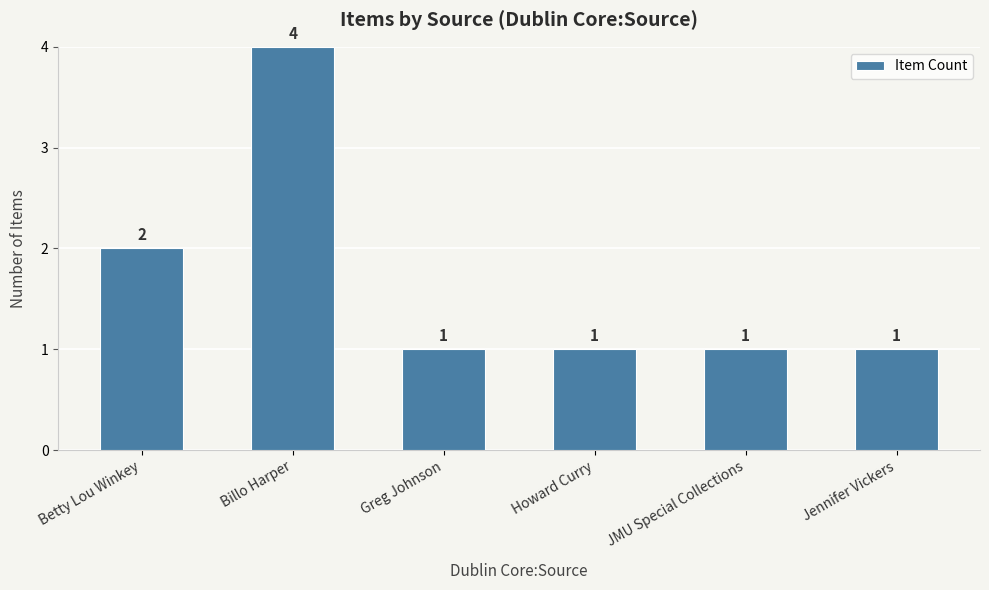

At which category does the chart reach its peak across all series?

Billo Harper